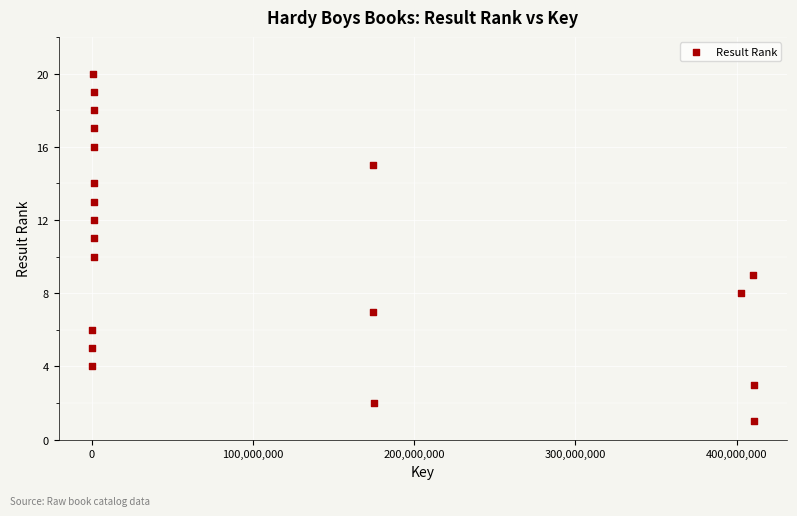

What is the range of Y values (max minus min)?

19